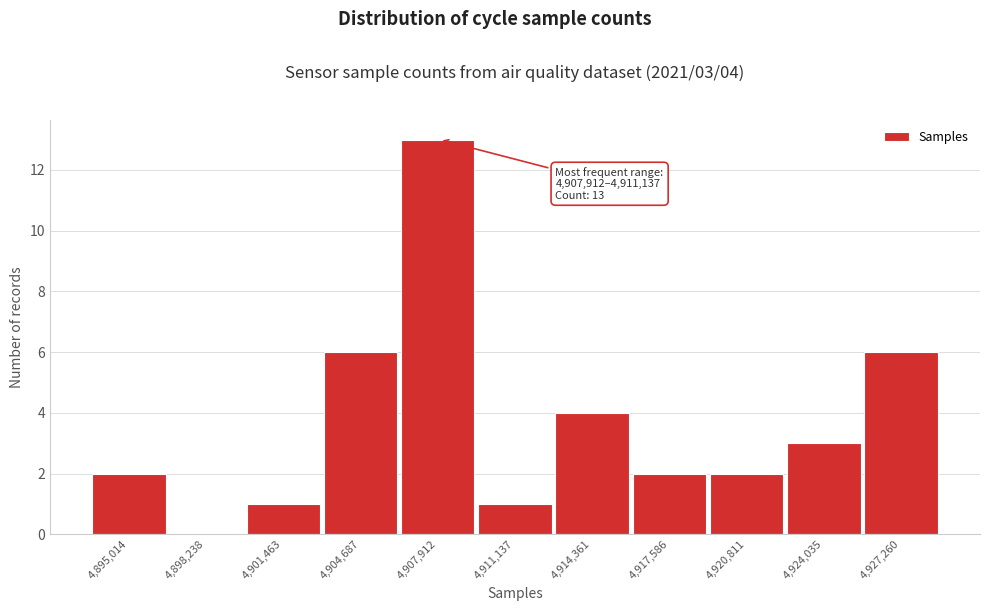

Reading left to right, extract all data points from this chart.

4,895,014=2	4,898,238=0	4,901,463=1	4,904,687=6	4,907,912=13	4,911,137=1	4,914,361=4	4,917,586=2	4,920,811=2	4,924,035=3	4,927,260=6